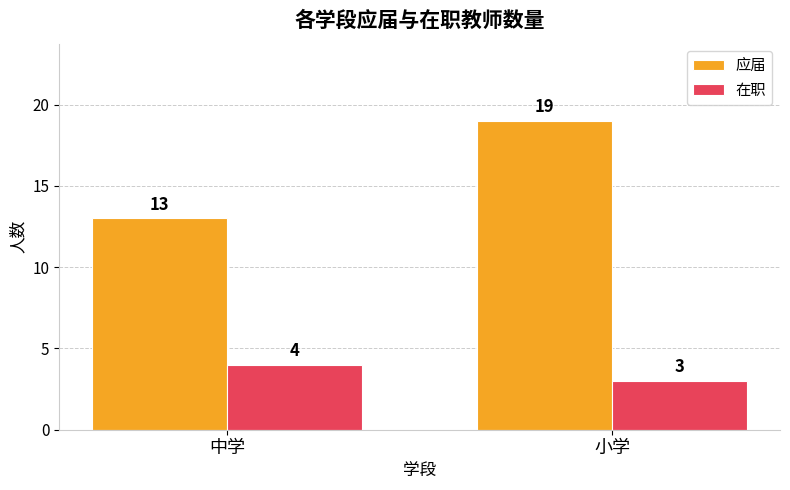

The 在职 series shows 4 at 中学. True or false?

True